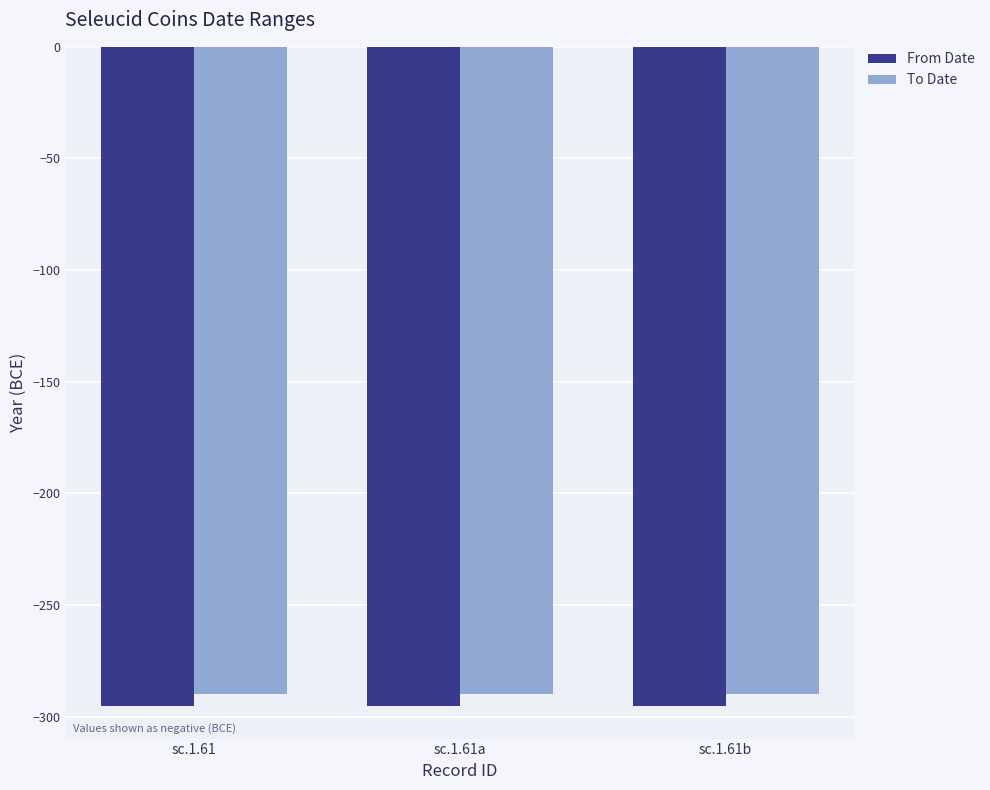

What is the lowest value of the To Date series?

-290